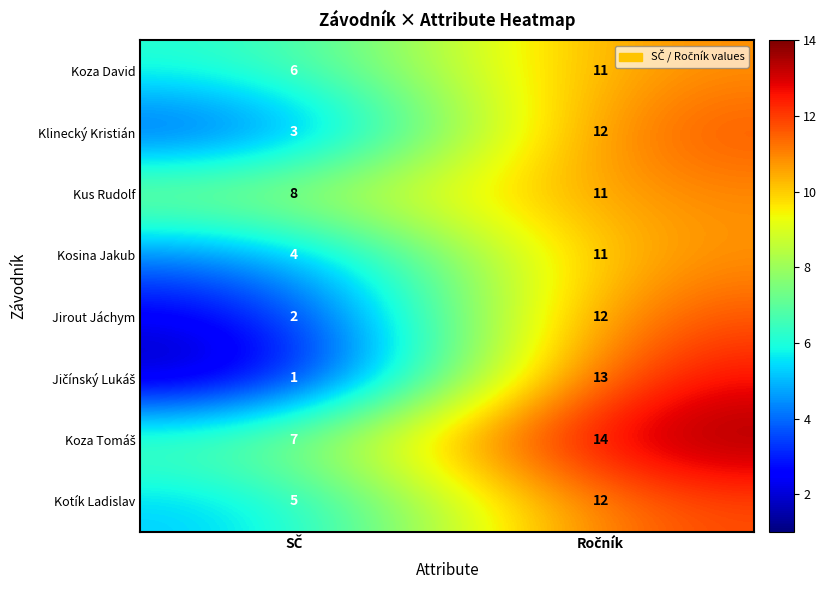

At how many categories does at least one series exceed 9?

1